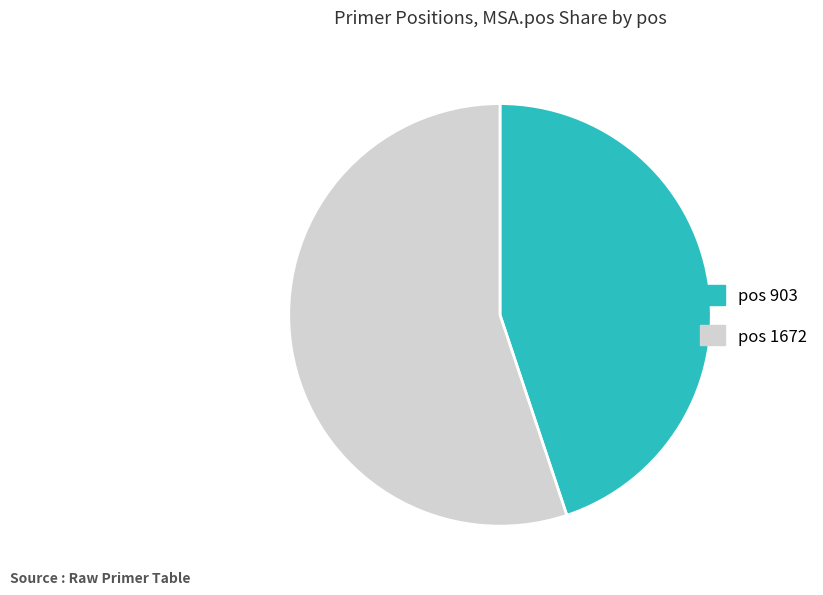

Is there any slice that represents more than half of the pie?

Yes